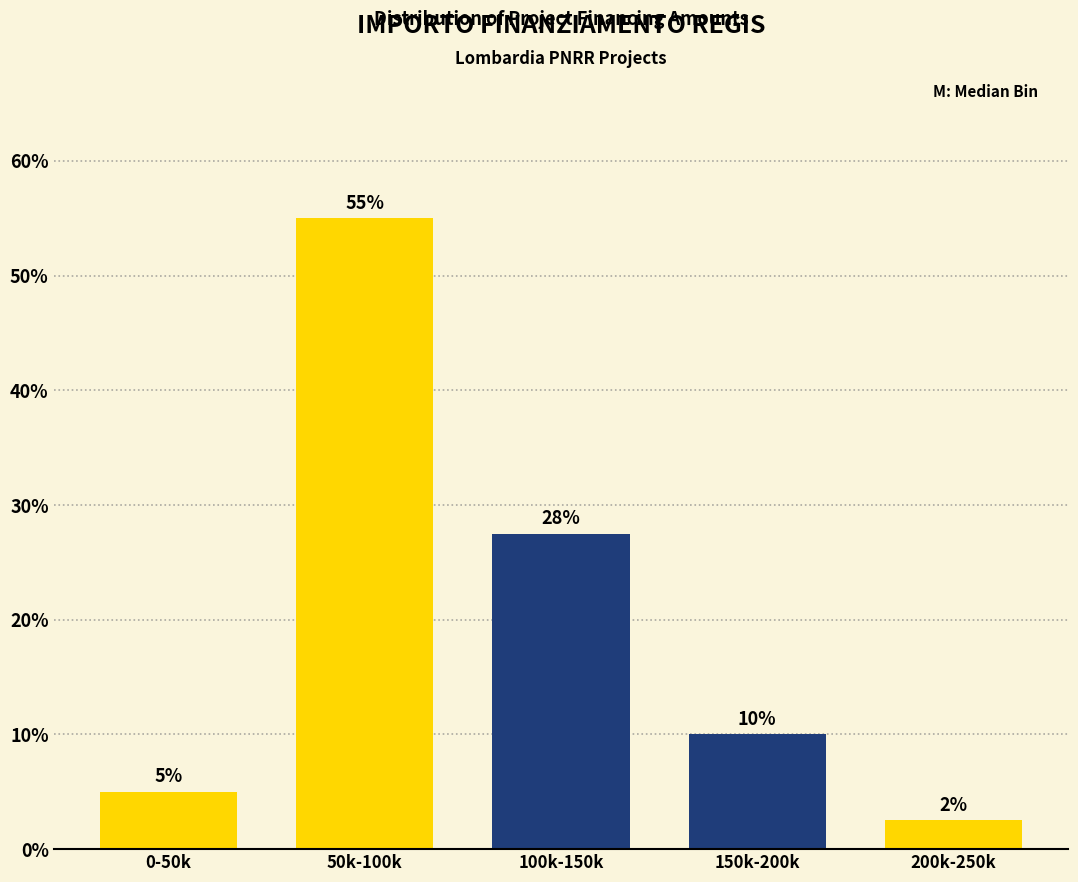

List the labels in order of value, smallest first.

200k-250k, 0-50k, 150k-200k, 100k-150k, 50k-100k